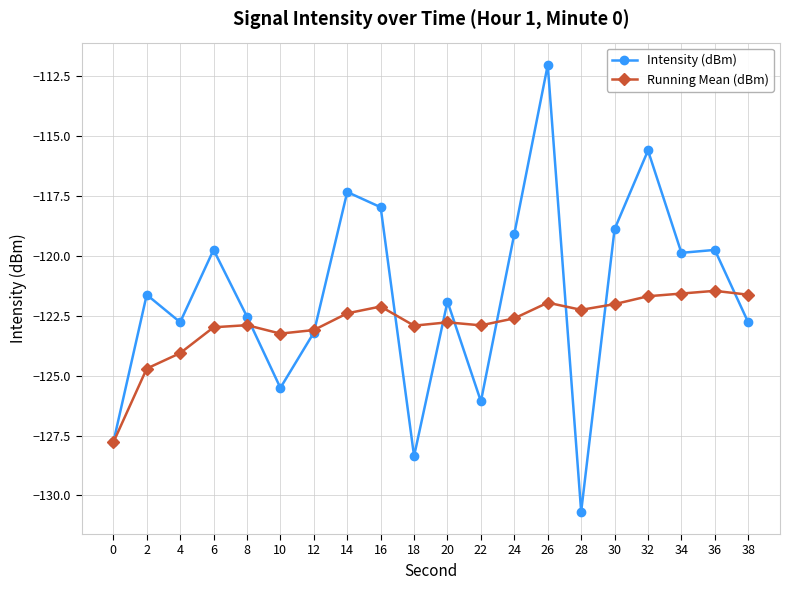

Does the chart display data point markers on the line(s)?

Yes